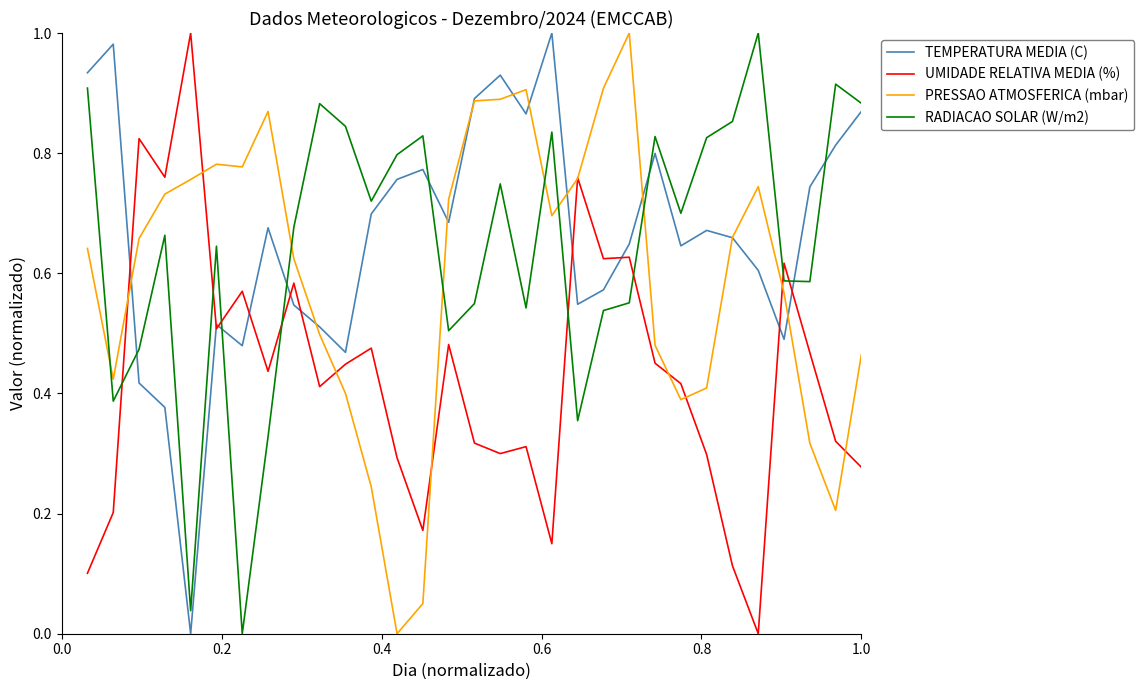

True or false: TEMPERATURA MEDIA (C) and RADIACAO SOLAR (W/m2) cross at least once.

True